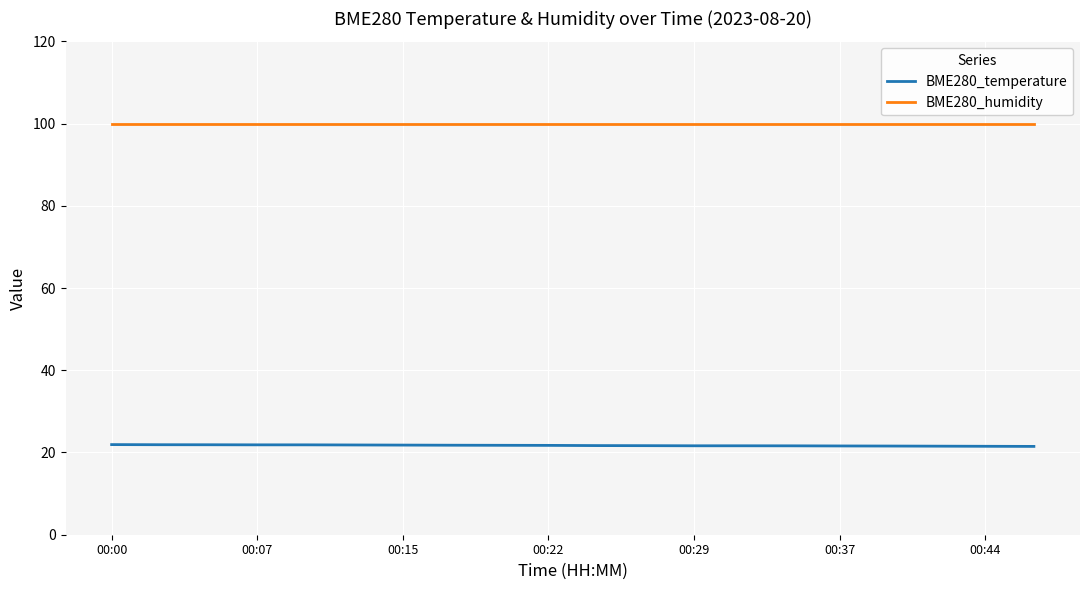

Which series has the largest total across all categories?

BME280_humidity